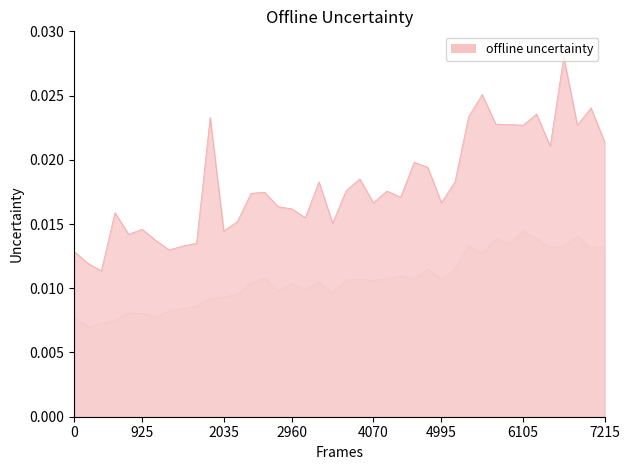

True or false: P2 and P1 intersect in this chart.

False